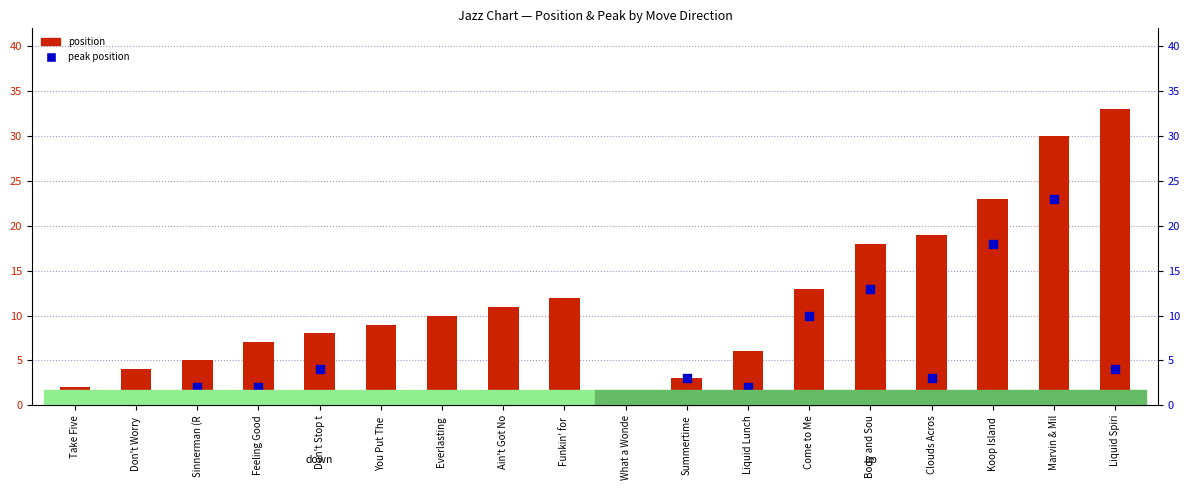

Is the value of position at Clouds Acros greater than the value of peak position at Liquid Lunch?

Yes